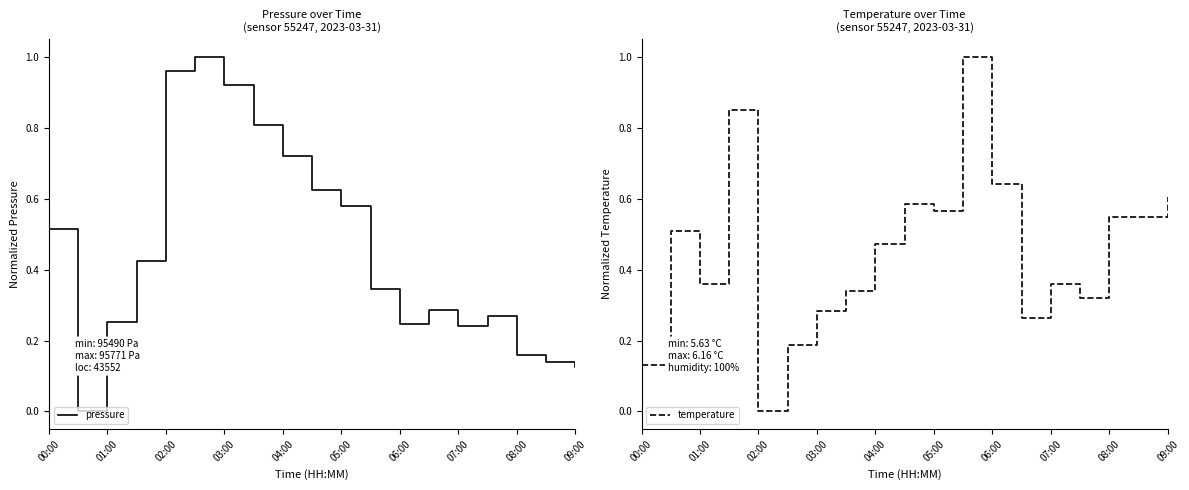

Does the chart display data point markers on the line(s)?

No